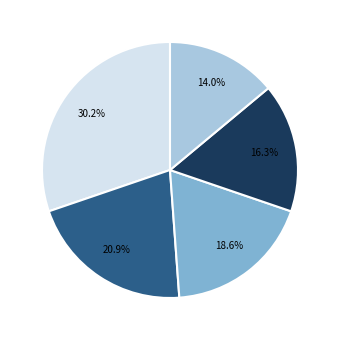

Does any single category account for the majority?

No